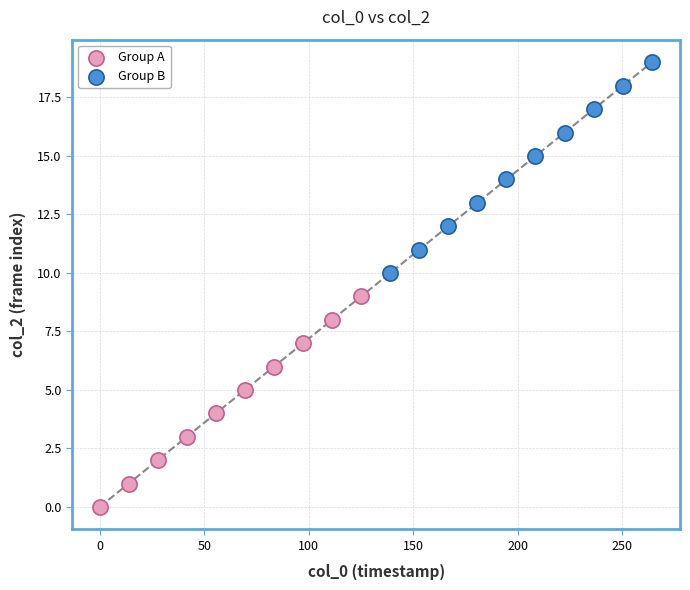

Which series contains the lowest Y value?

Group A